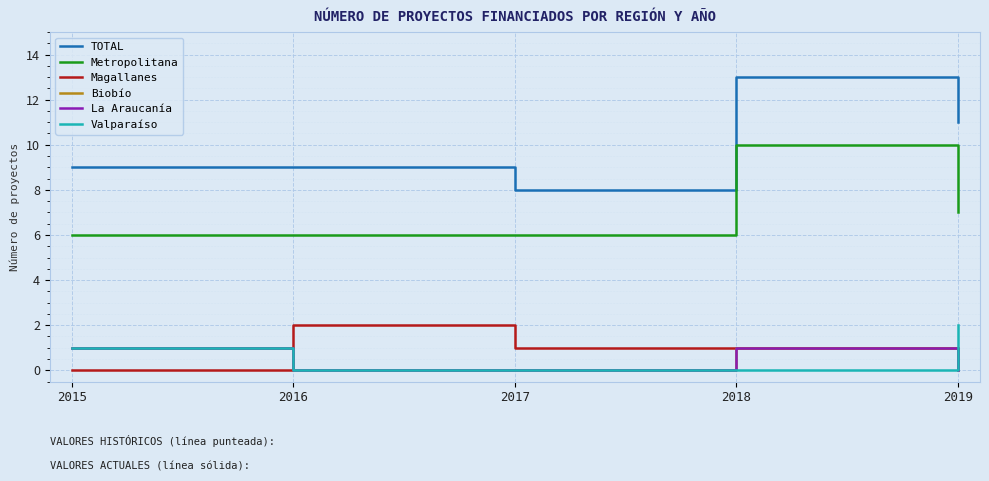

How many Magallanes values are between 0 and 1?

4